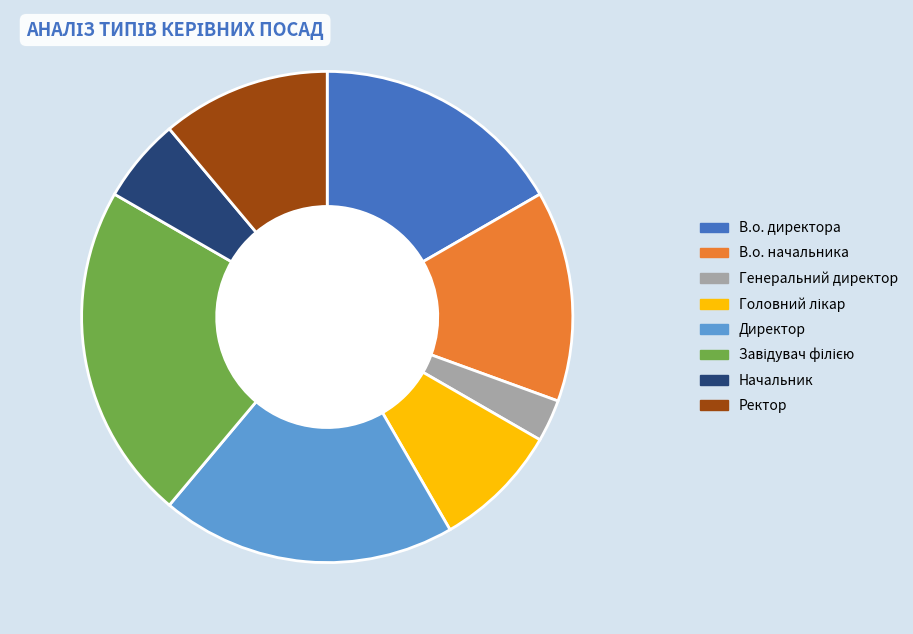

Combined, do Генеральний директор and Начальник account for over 50%?

No